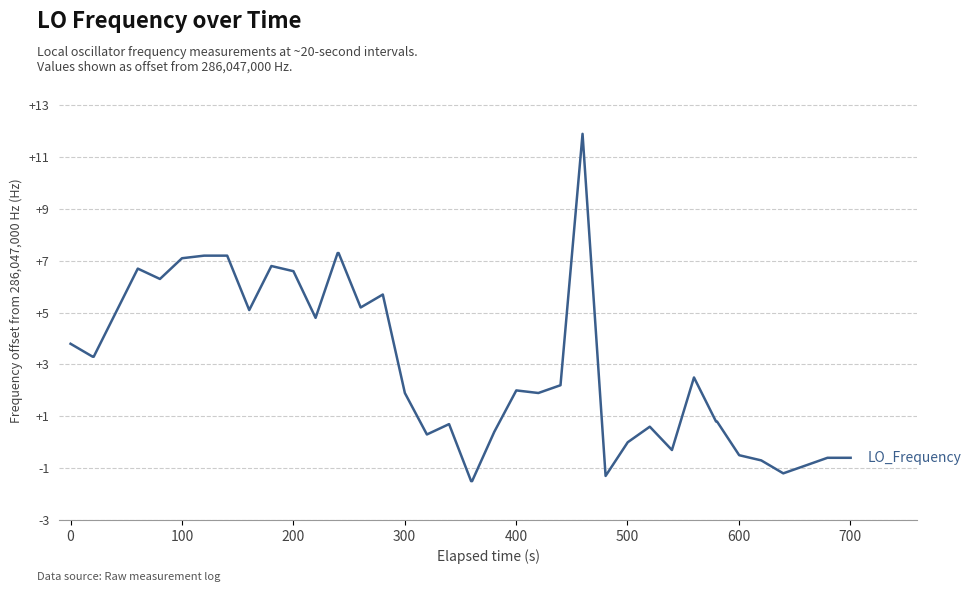

What is the difference between the maximum and minimum values?

13.4